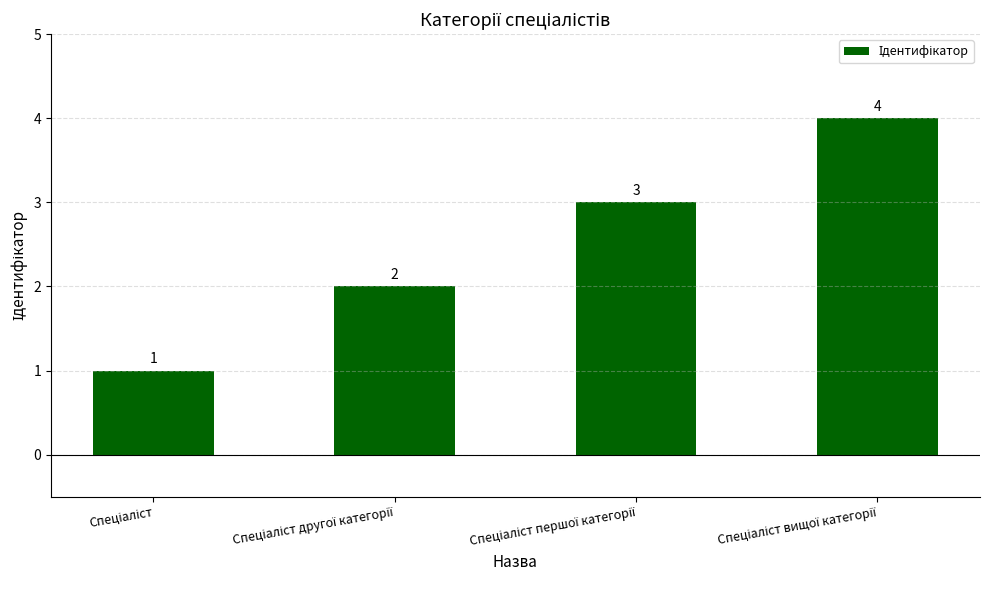

What is the maximum value shown in the chart?

4